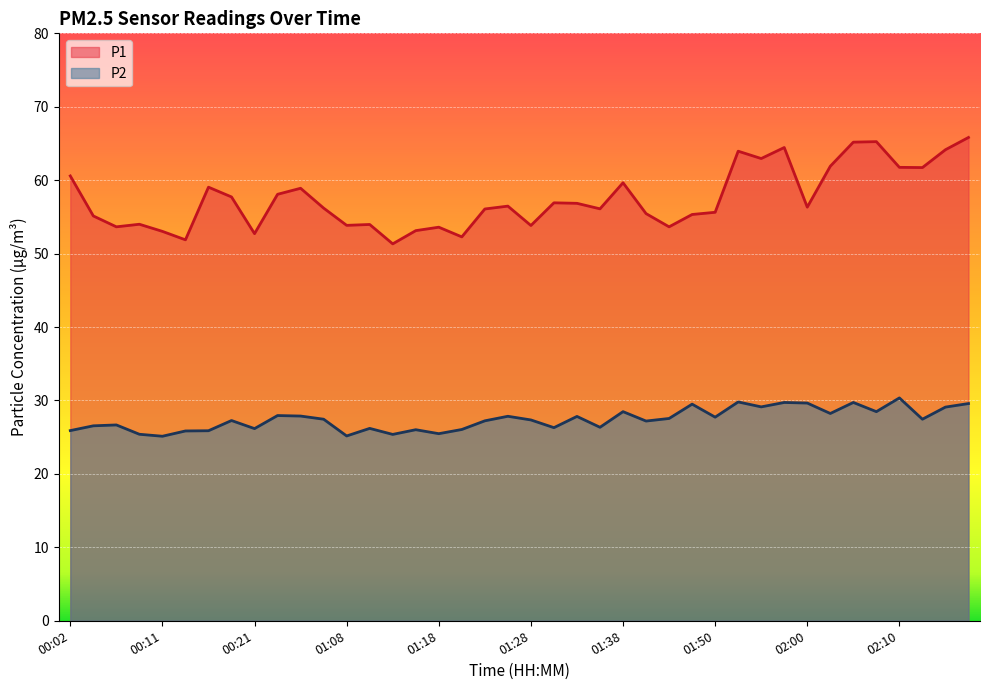

The value of P2 at 01:06 is 27.4. True or false?

True